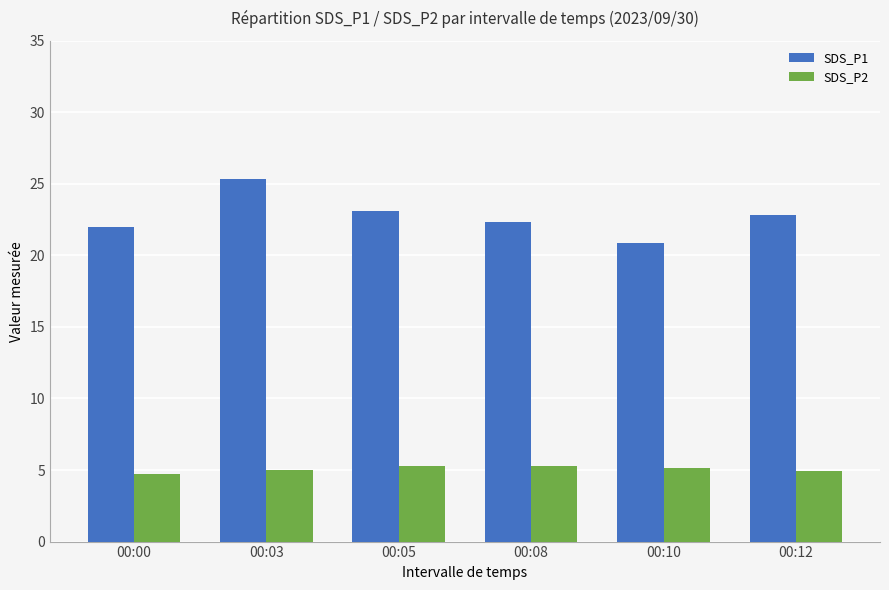

How many SDS_P2 values are between 4 and 5?

3